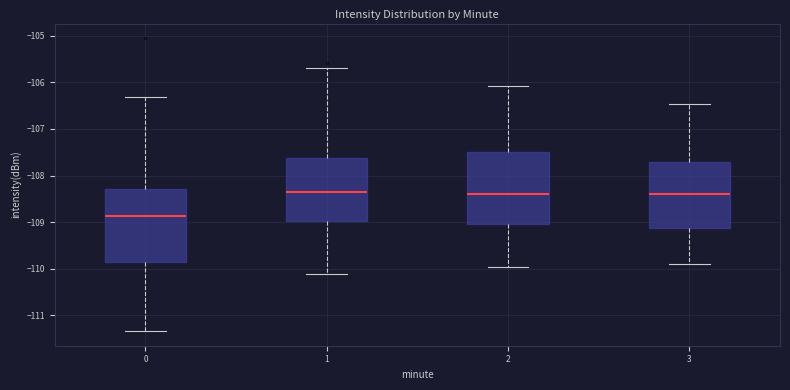

Reading left to right, read every box against the y-axis: the position of its median line, the range the box covers, and the ends of its whiskers. The values are not printed on the chart, so give them approximately, as read against the axis.

0: median -108.9, box -109.9 to -108.3, whiskers -111.3 to -106.3
1: median -108.3, box -109.0 to -107.6, whiskers -110.1 to -105.7
2: median -108.4, box -109.0 to -107.5, whiskers -110.0 to -106.1
3: median -108.4, box -109.1 to -107.7, whiskers -109.9 to -106.5